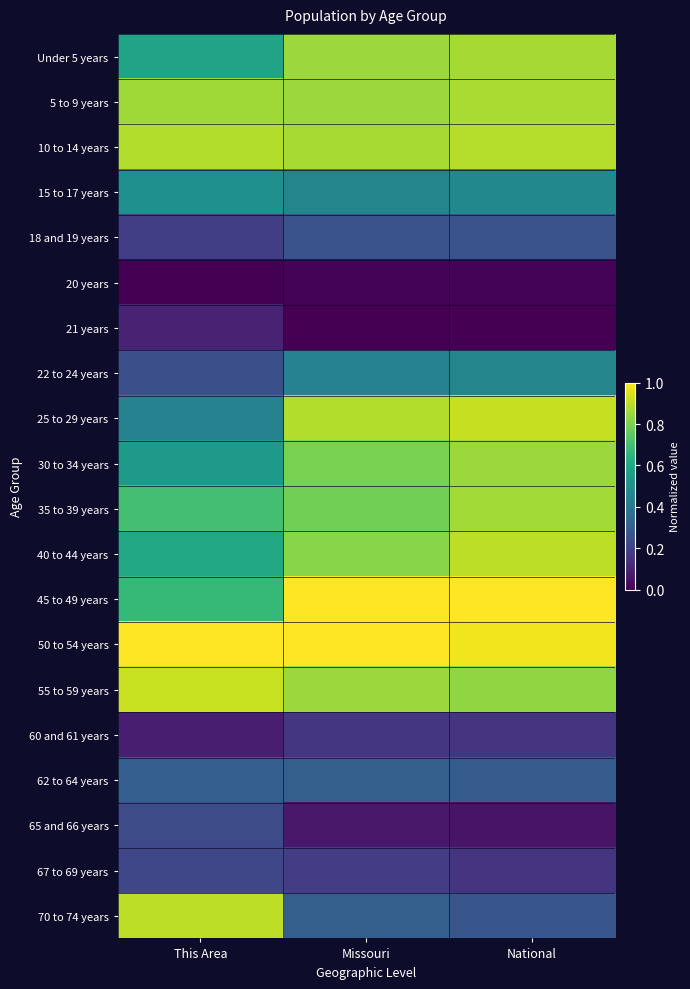

Count the number of data series in this chart.

20